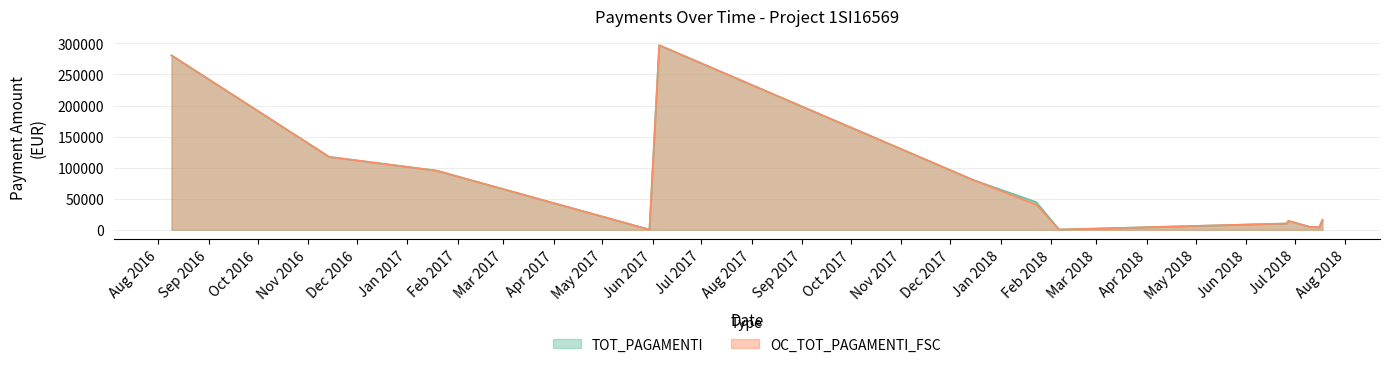

How many interior local valleys does the OC_TOT_PAGAMENTI_FSC series have?

3